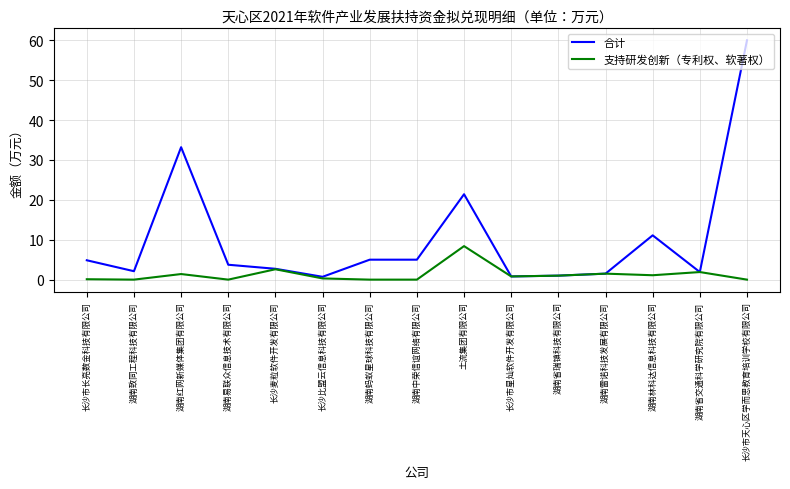

Which series has the largest range (max minus min)?

合计